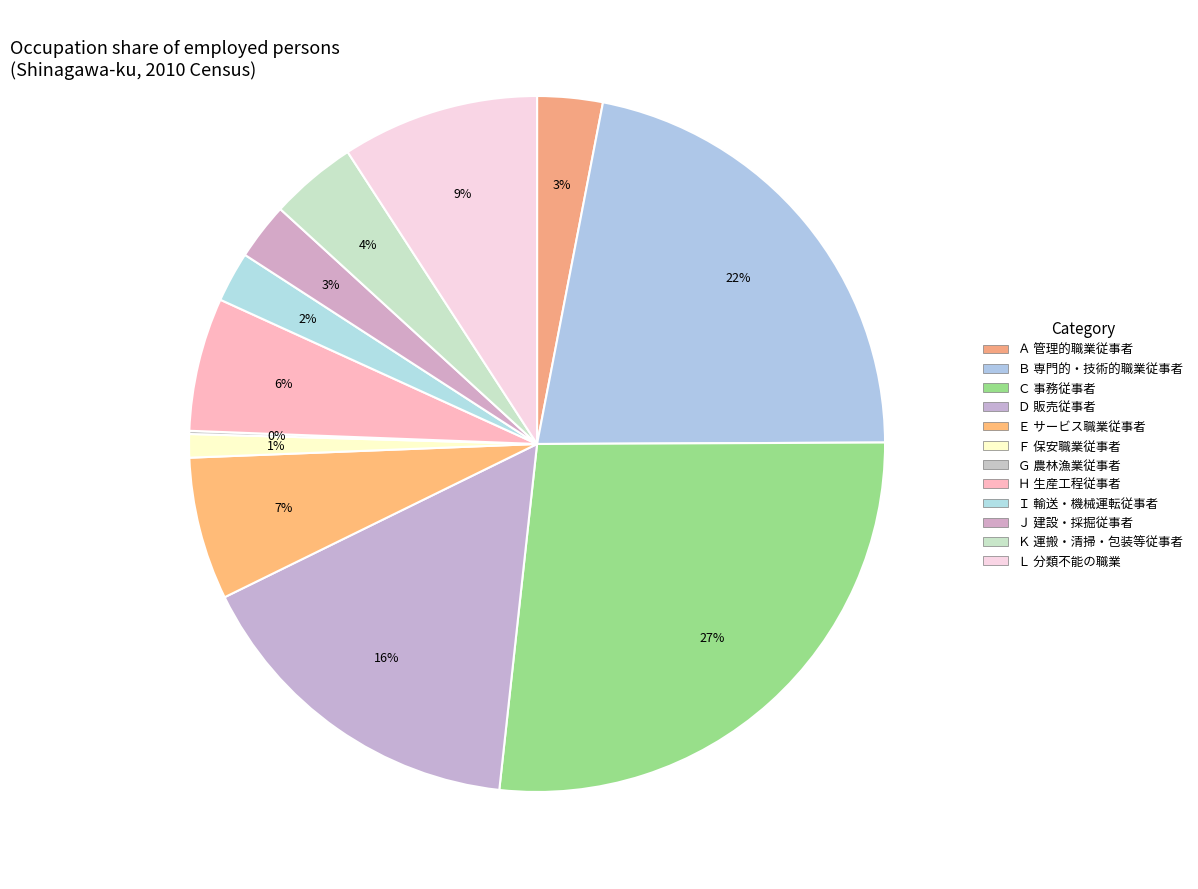

Is it true that Ｉ 輸送・機械運転従事者 is 2% of the pie?

True